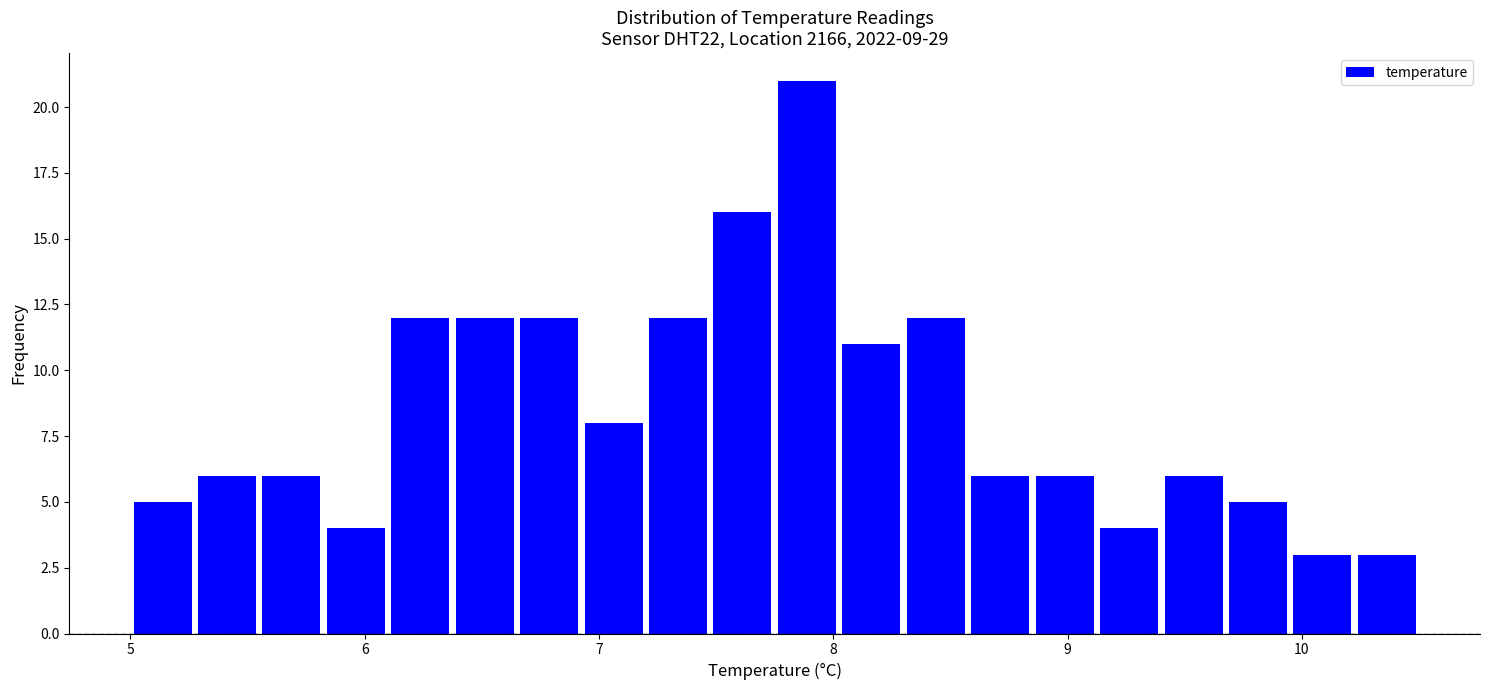

Read against the x-axis, roughly where is the centre of the tallest bar?

7.9